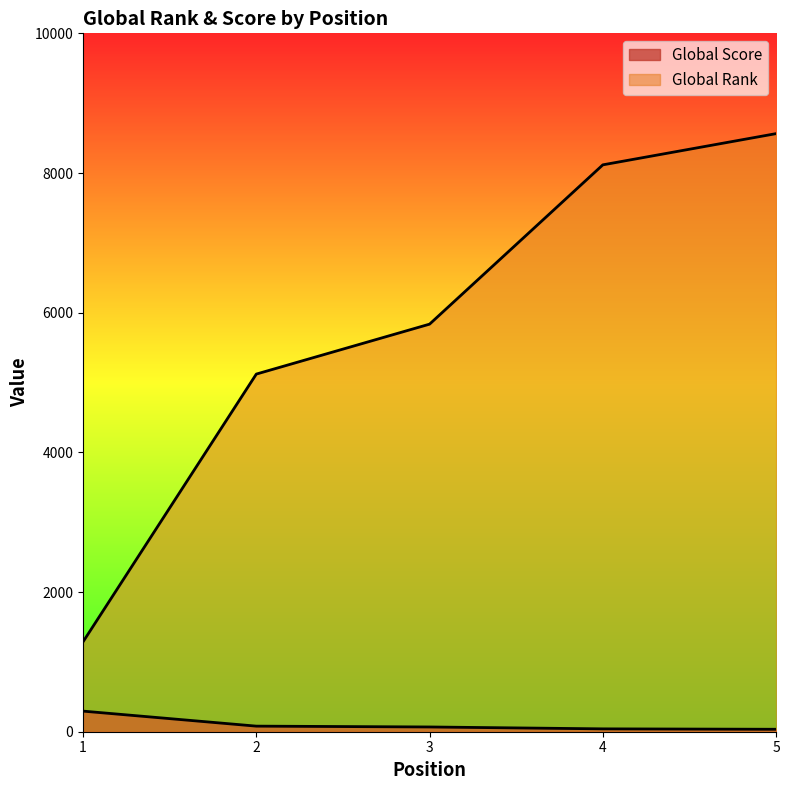

List the series in order of their overall mean, lowest first.

Global Score, Global Rank